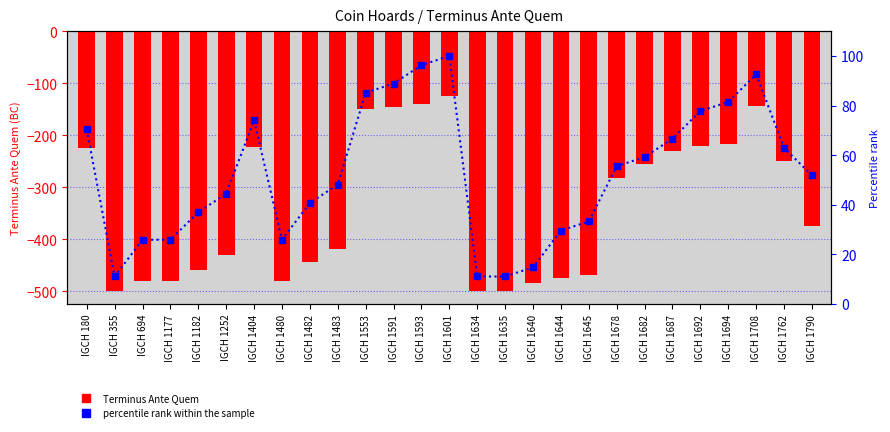

What is the spread (max minus min) of values at IGCH 1640?

499.8